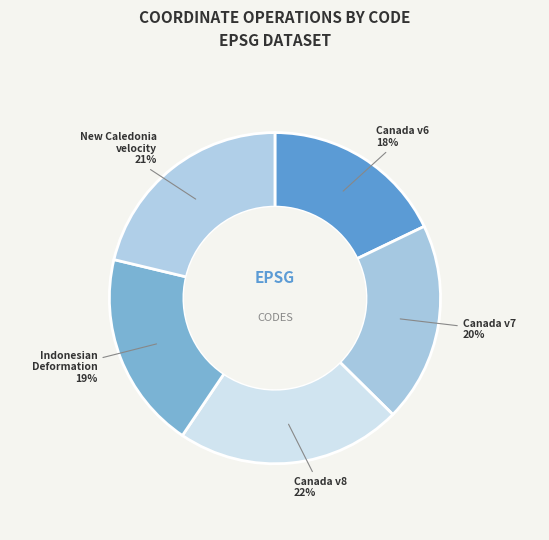

What is the ratio of the value at New Caledonia velocity to the value at Indonesian Deformation?

1.1